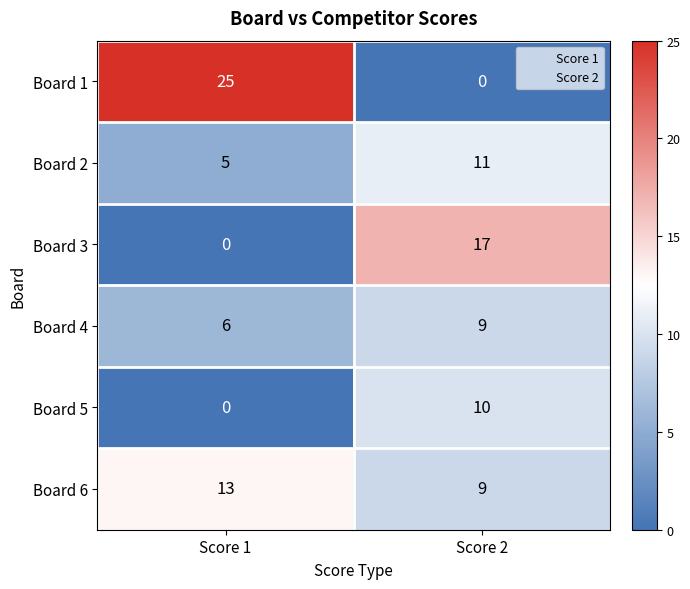

At which label is Board 3 closest to 8?

Score 1